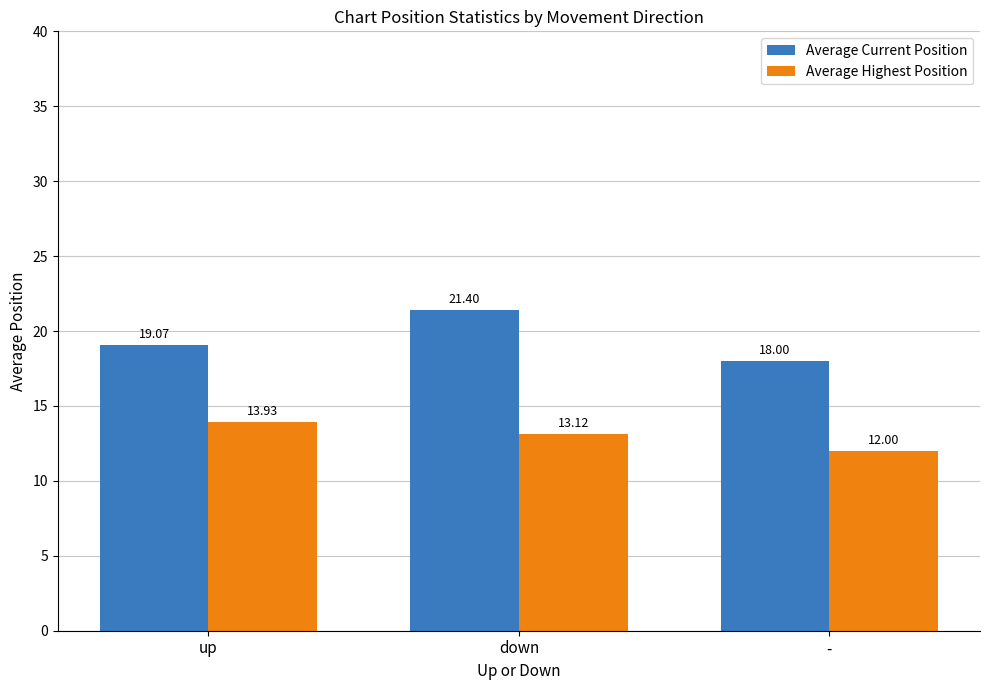

List the series in order of their peak value, highest first.

Average Current Position, Average Highest Position